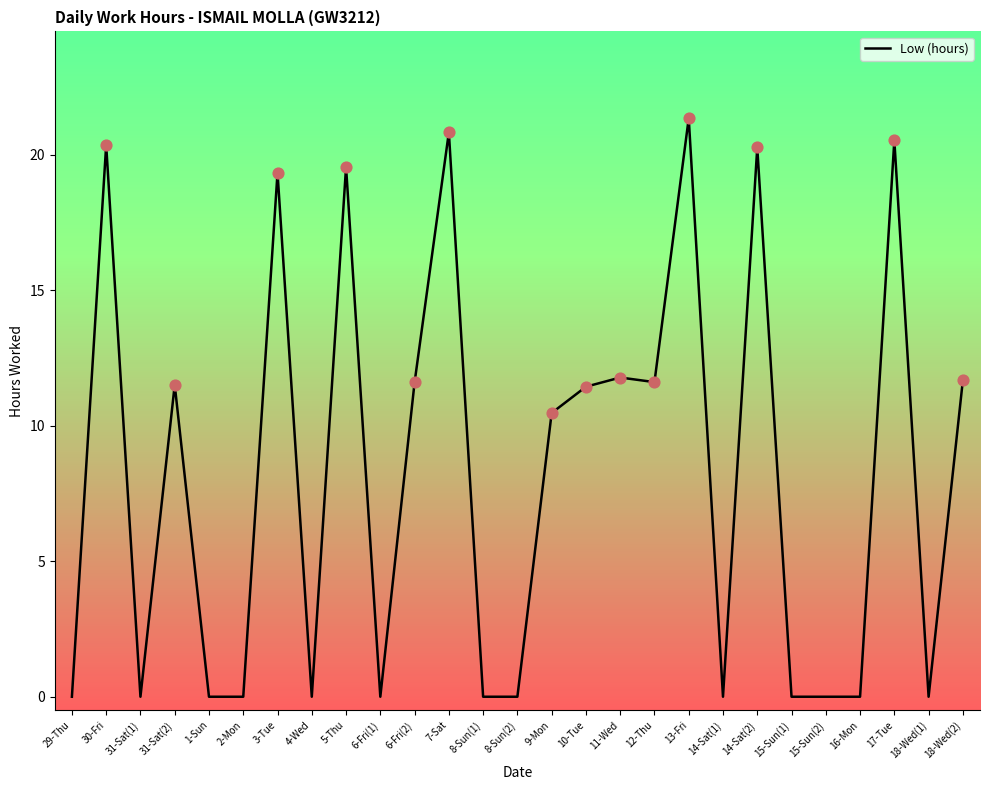

Which has a higher value, 7-Sat or 5-Thu?

7-Sat